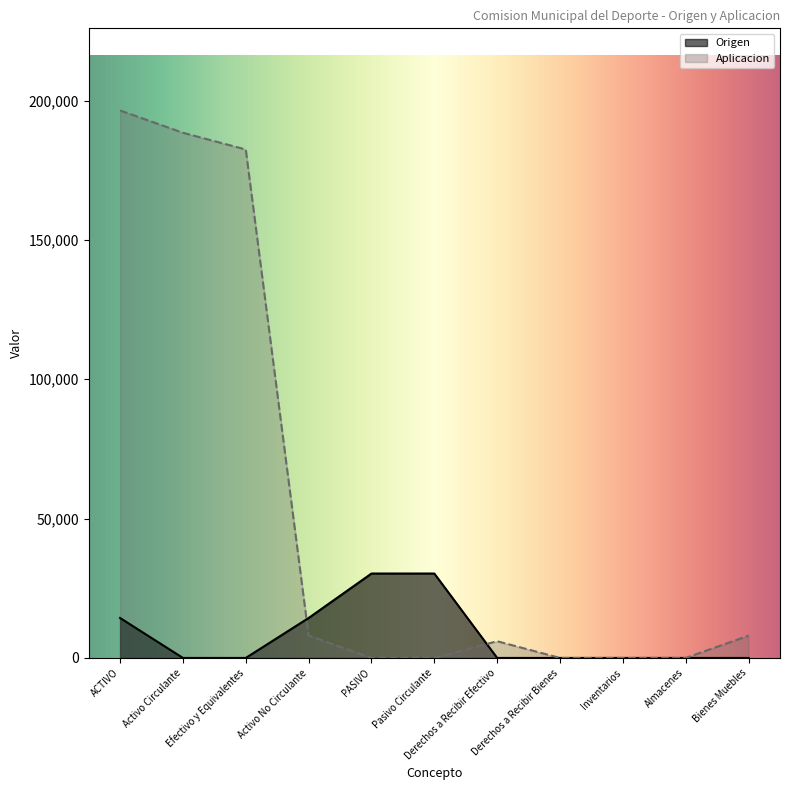

What is the label of the 2nd point from the right?

Almacenes